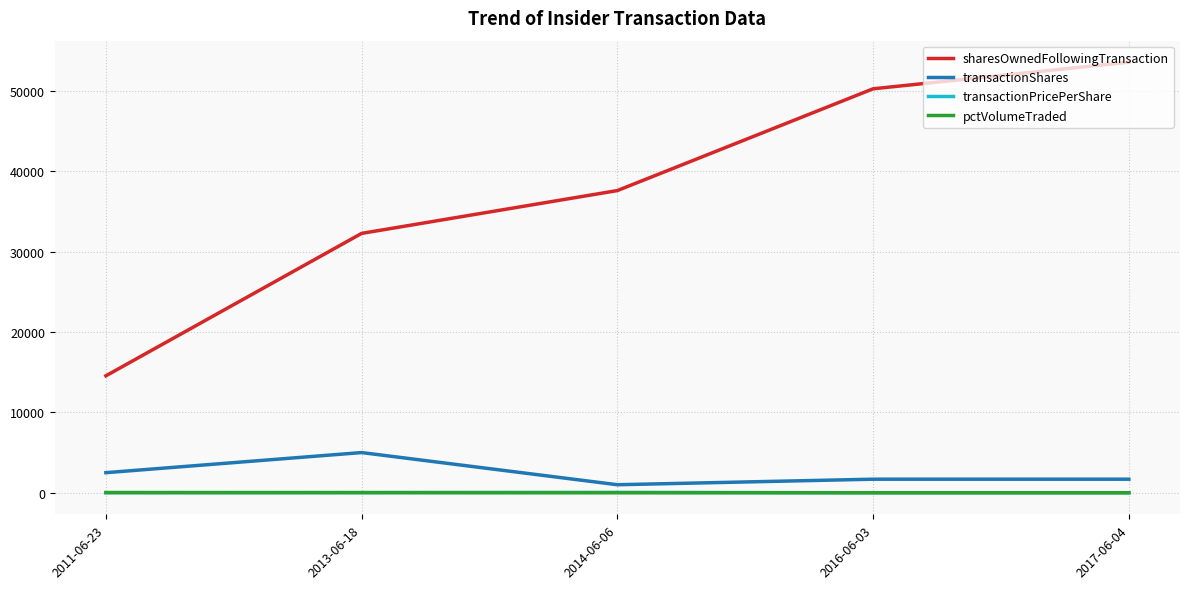

List the labels in order of sharesOwnedFollowingTransaction value, largest first.

2017-06-04, 2016-06-03, 2014-06-06, 2013-06-18, 2011-06-23